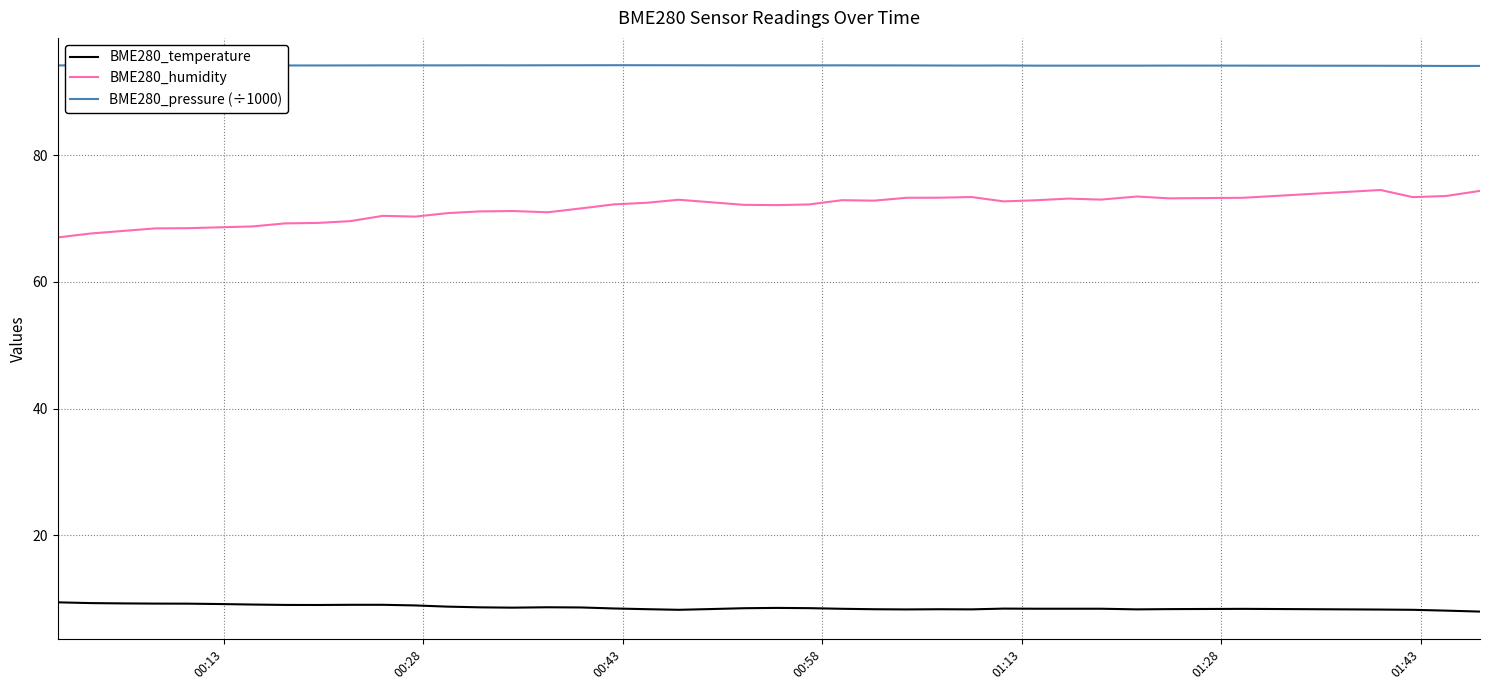

Which series has the largest total across all categories?

BME280_pressure (÷1000)